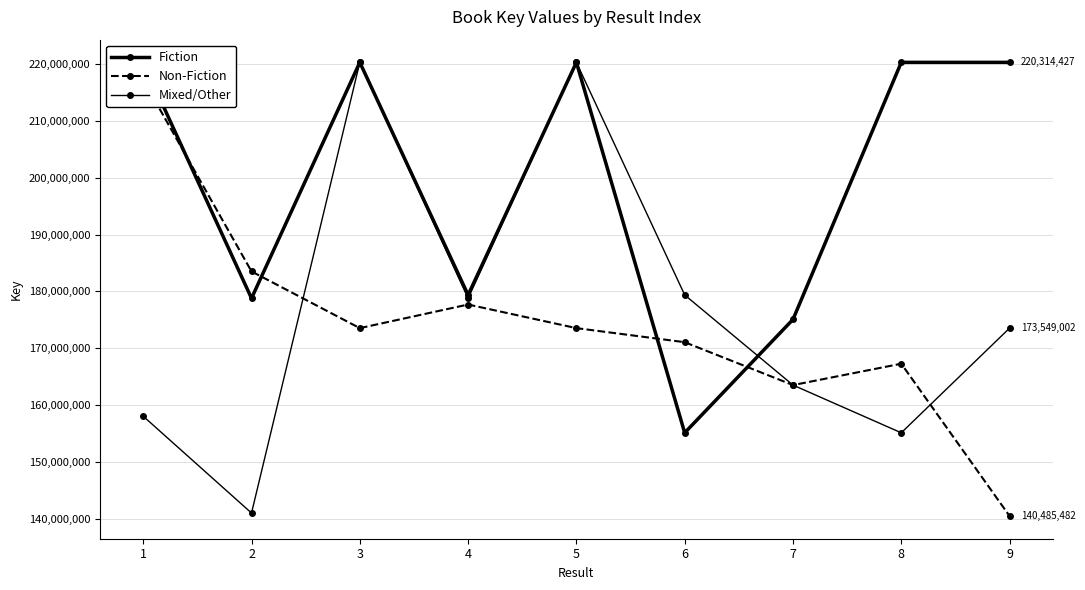

How many lines are shown in the chart?

3